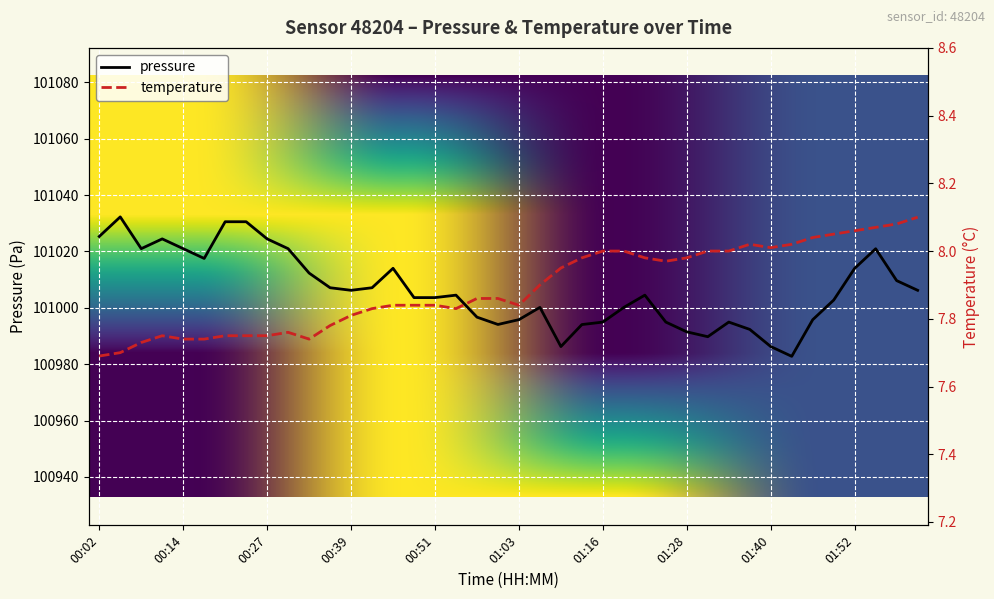

How many lines are shown in the chart?

2